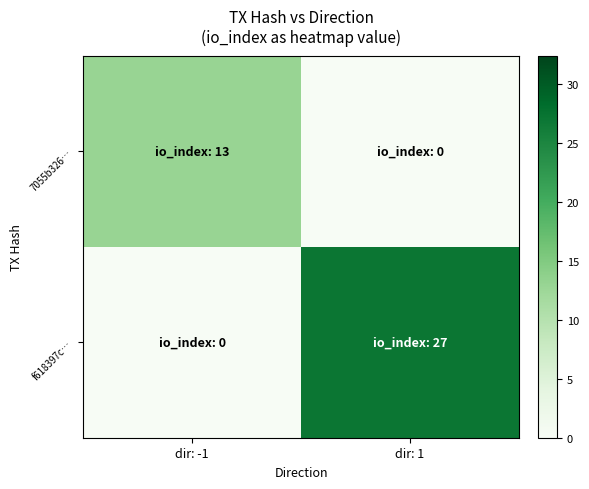

Rank the series by their maximum value, from lowest to highest.

7055b326…, f618397c…